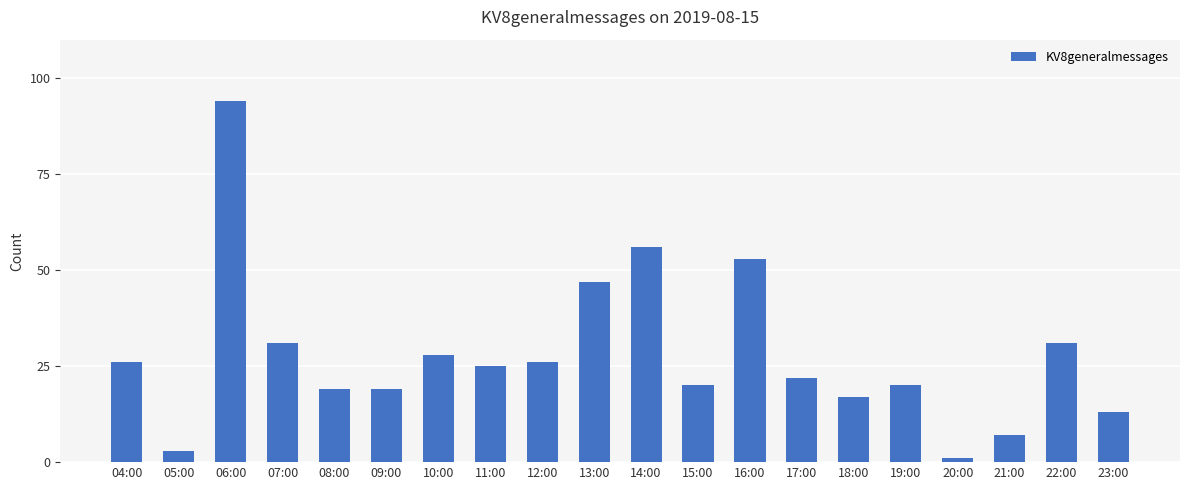

Between 09:00 and 10:00, which is larger?

10:00